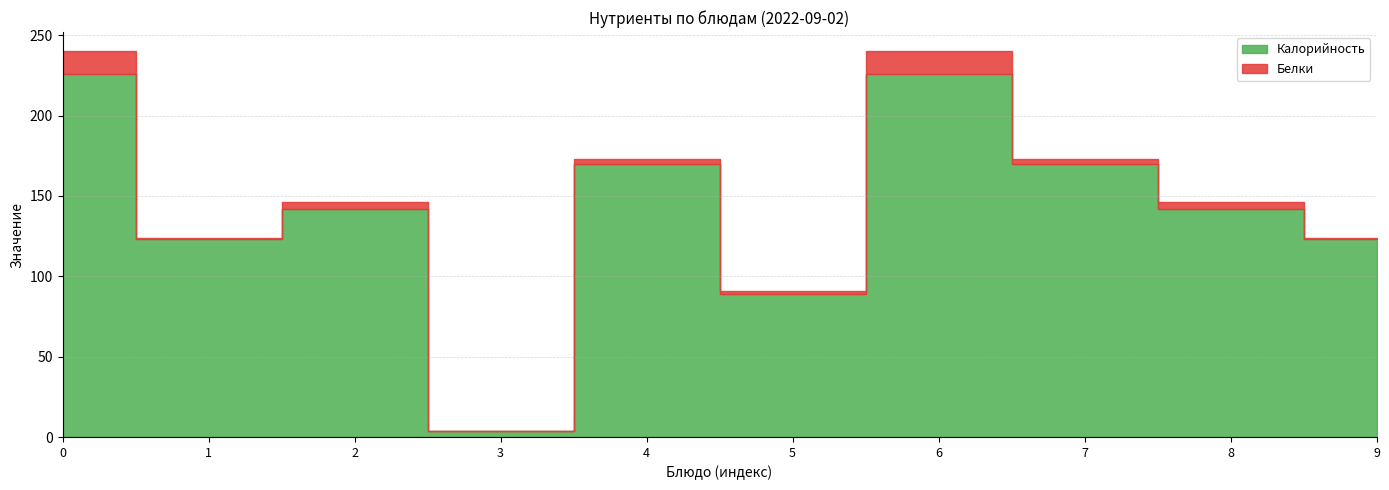

True or false: Белки and Калорийность intersect in this chart.

False